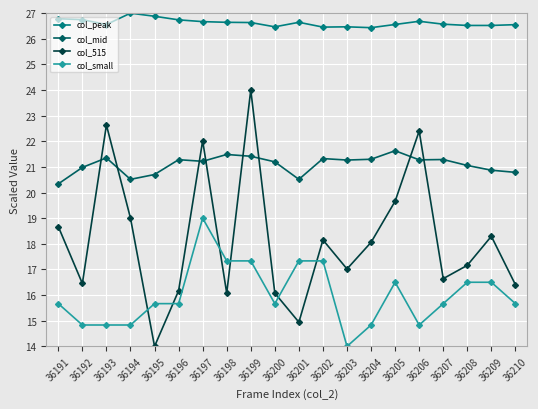

True or false: col_515 has a value of 18.3 at 36209.

True